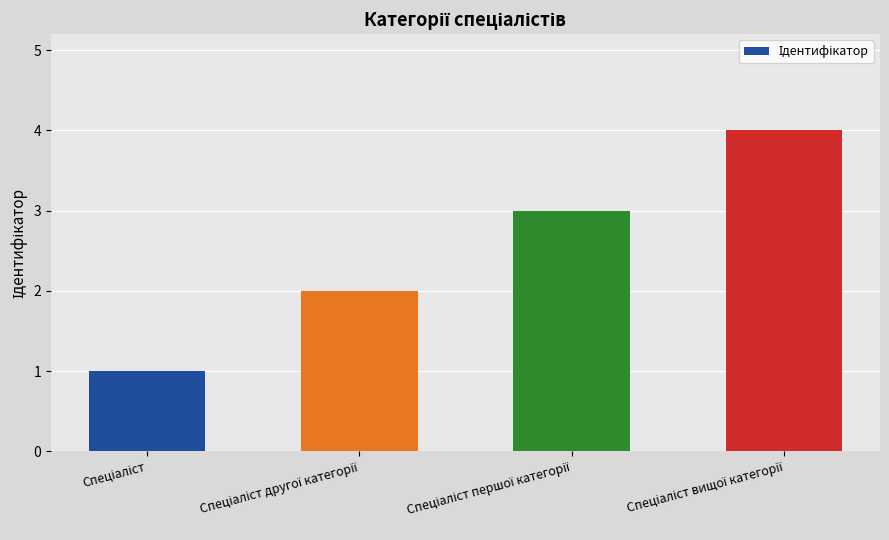

What is the sum of all values?

10